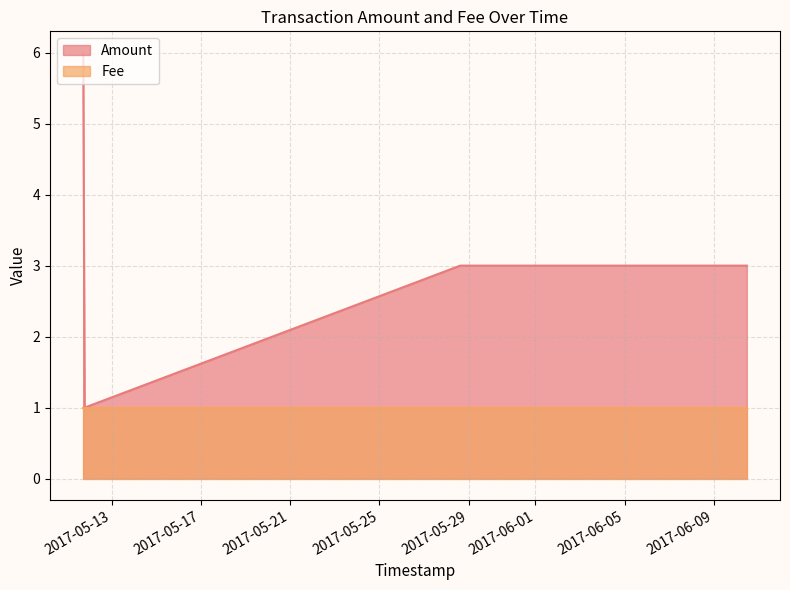

How many values are below 3?

1